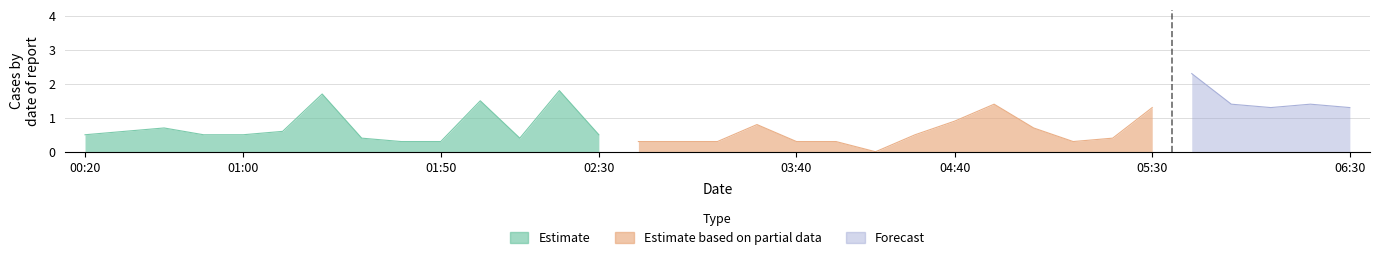

What is the label of the 30th point from the right?

2011/04/14 00:50